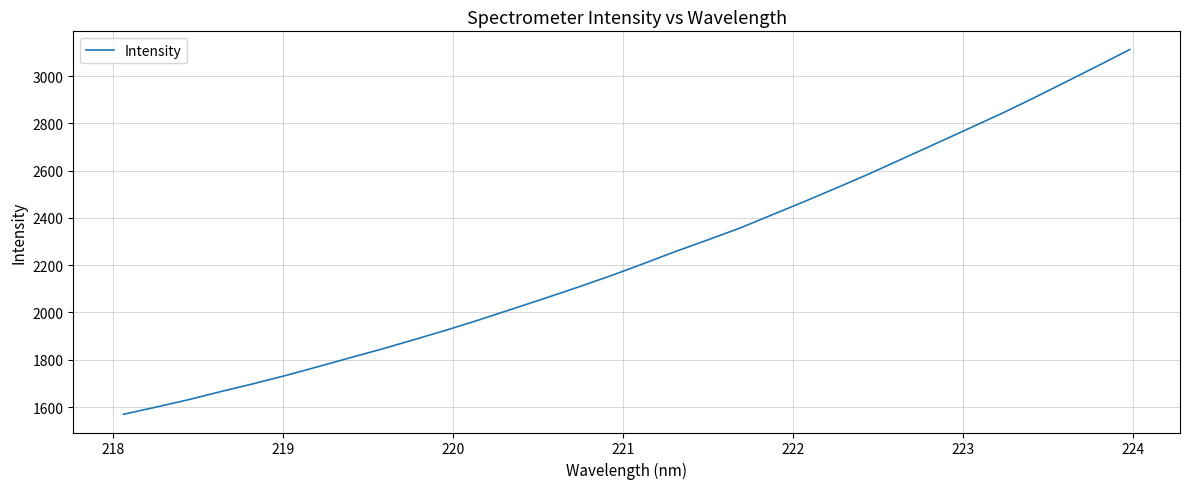

Reading left to right, transcribe all the data shown in this chart.

1569.4	1599.6	1631.1	1665.6	1698.8	1733.8	1771.3	1809.4	1847.3	1887.3	1928.2	1971.1	2016.2	2061.3	2107.6	2155.3	2206.1	2258.3	2307.6	2358.3	2414.8	2471.3	2529.5	2588.8	2651.1	2713.3	2776.0	2838.8	2905.0	2973.4	3042.4	3112.5